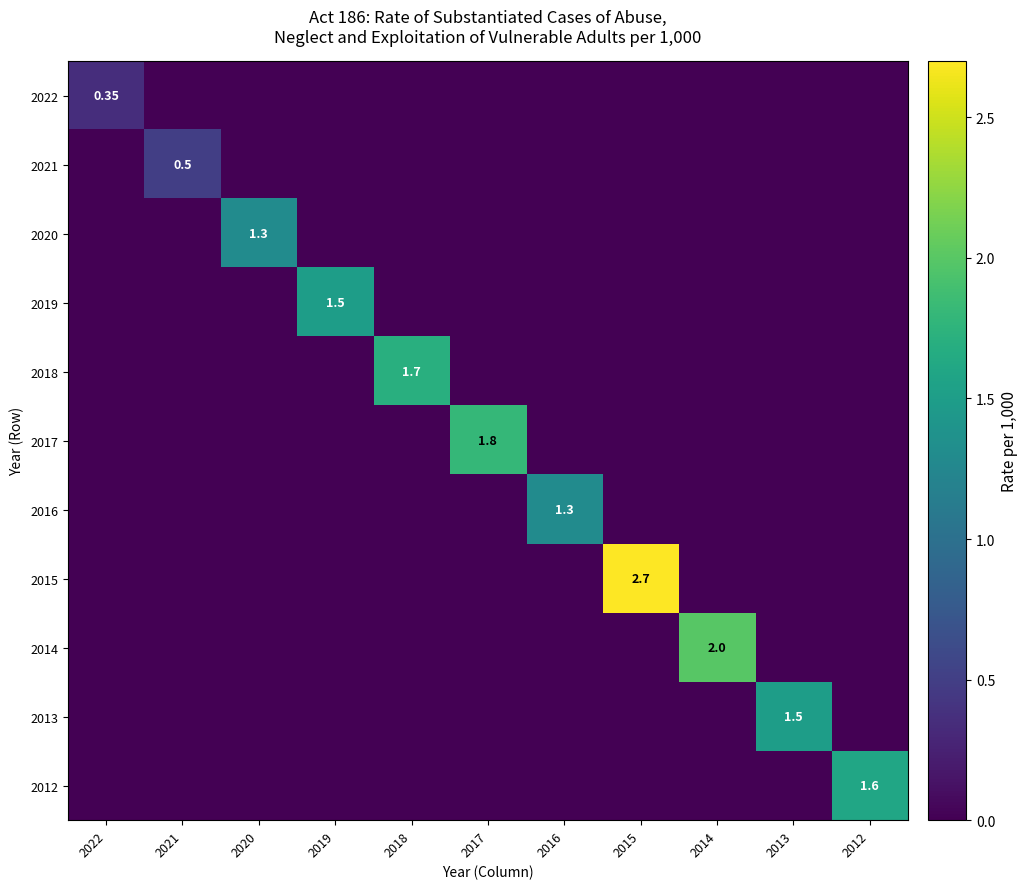

Rank the series by their maximum value, from highest to lowest.

2015, 2014, 2017, 2018, 2012, 2019, 2013, 2020, 2016, 2021, 2022